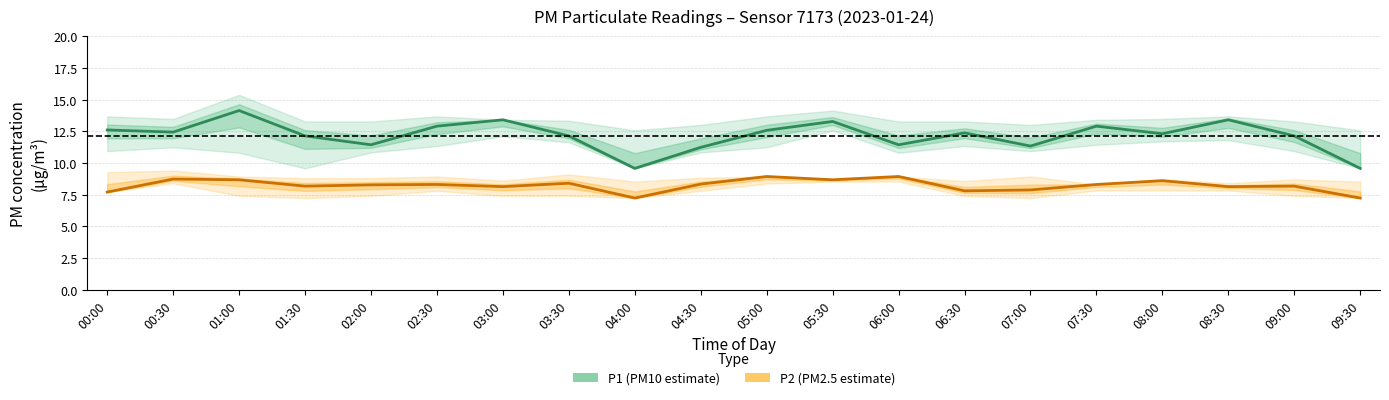

What is the difference between the maximum and minimum values in the P1 (PM10 estimate) series?

4.6